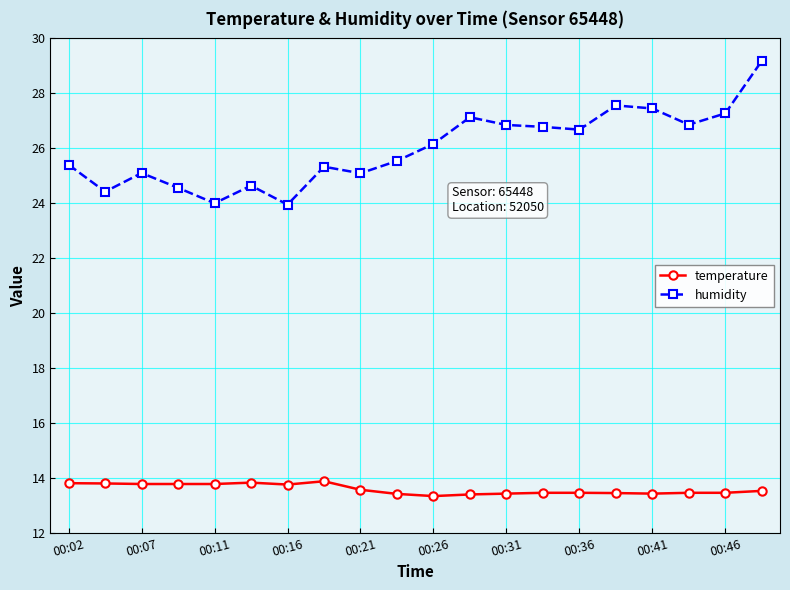

What is the lowest value of the temperature series?

13.3